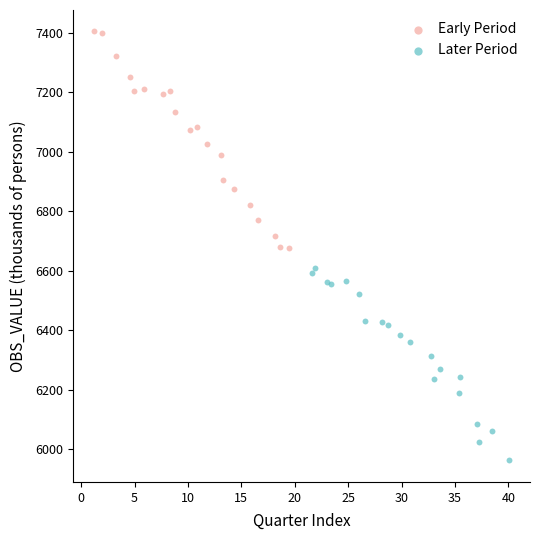

Which series contains the highest Y value?

Early Period